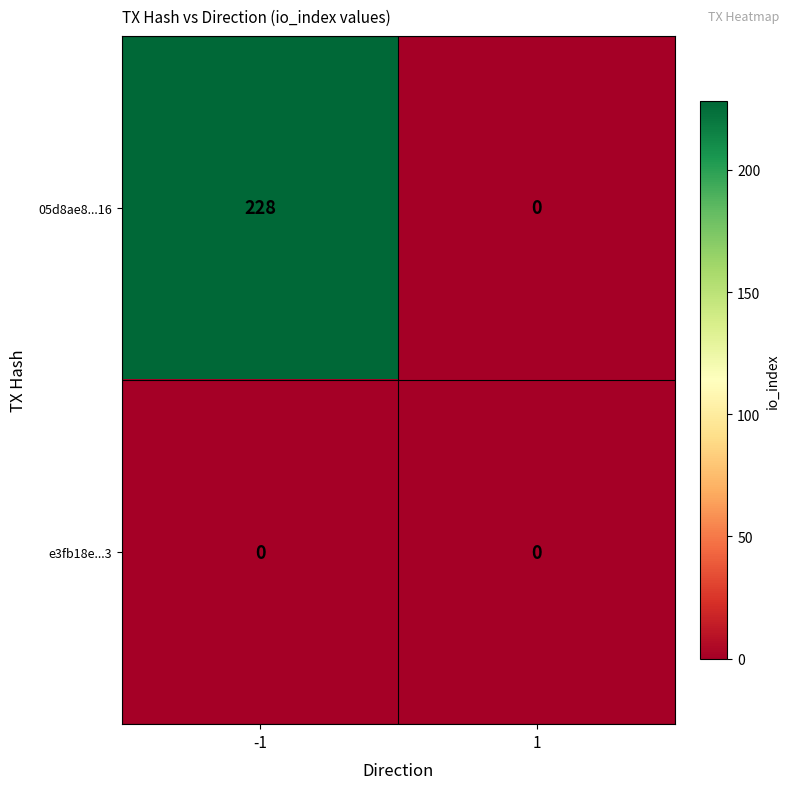

Reading left to right, what are all the values shown in this chart?

05d8ae8...16: -1=228	1=0
e3fb18e...3: -1=0	1=0